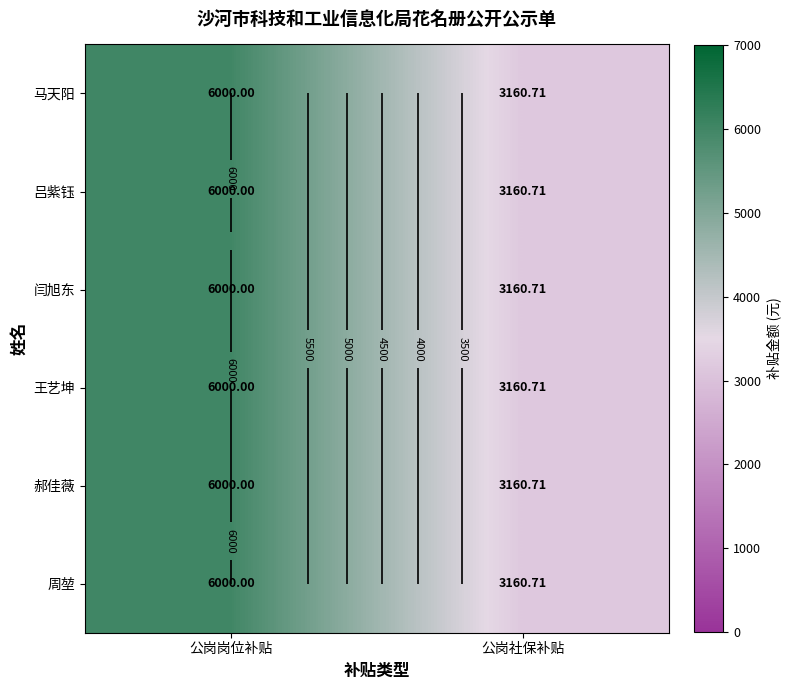

Is it true that 吕紫钰 equals 1509.0 at 公岗社保补贴?

False